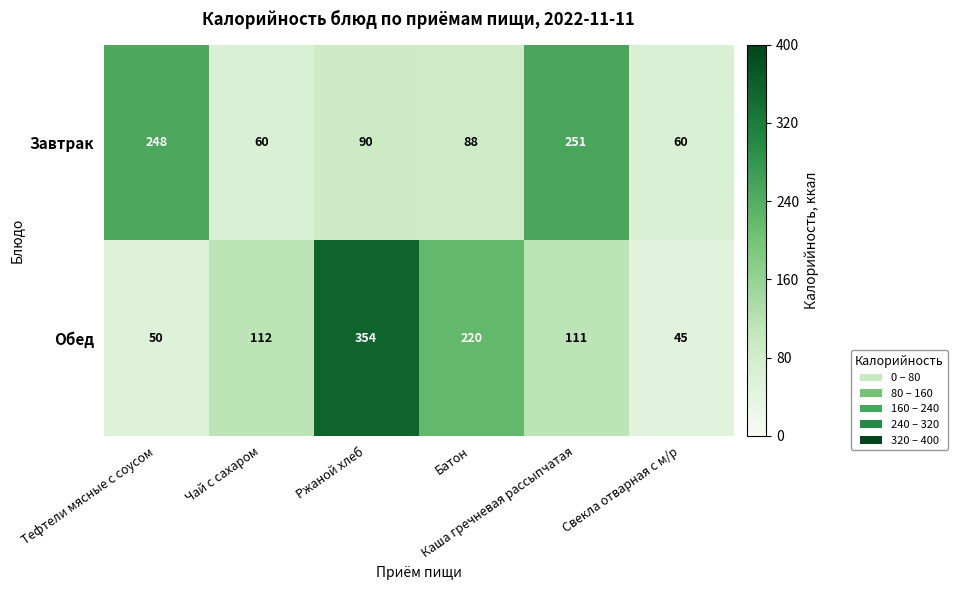

What is the difference between the maximum and second lowest values in the Обед series?

304